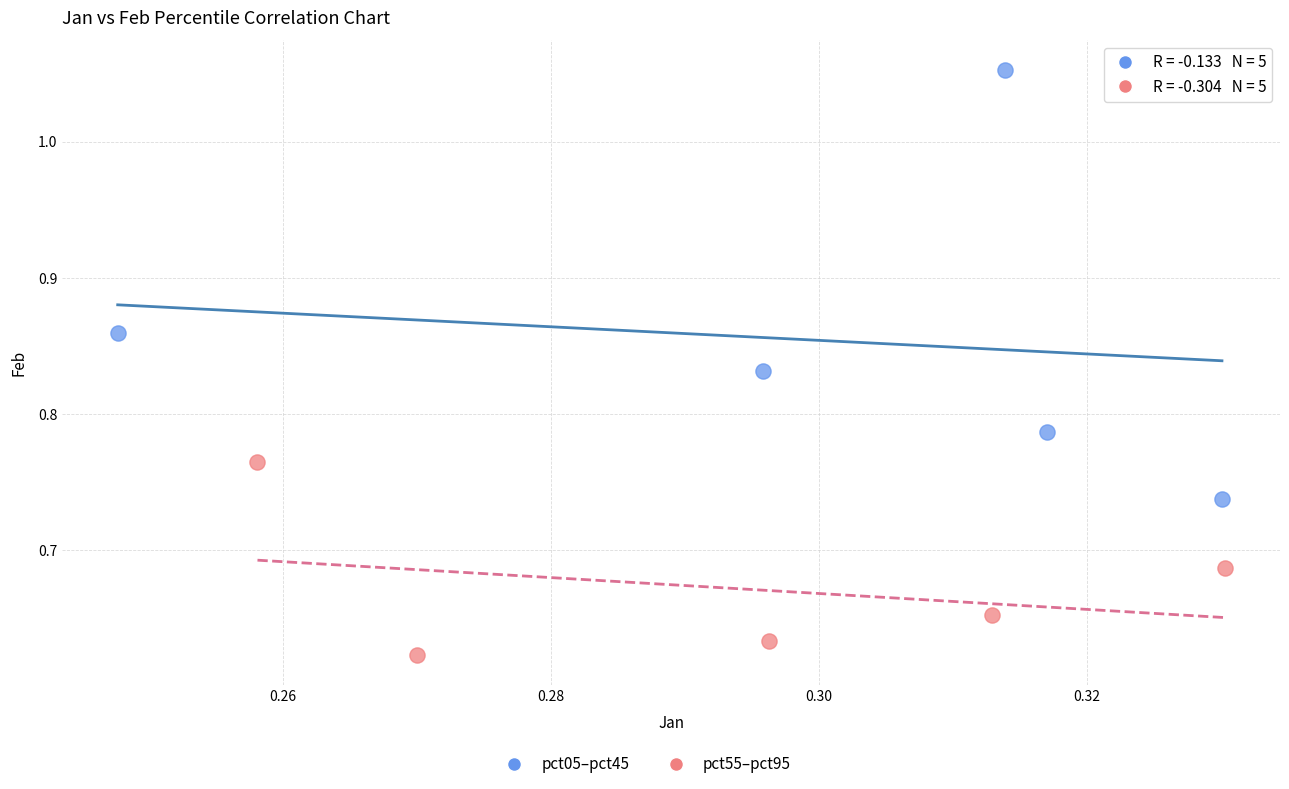

Which series has the widest spread of Y values?

pct05–pct45